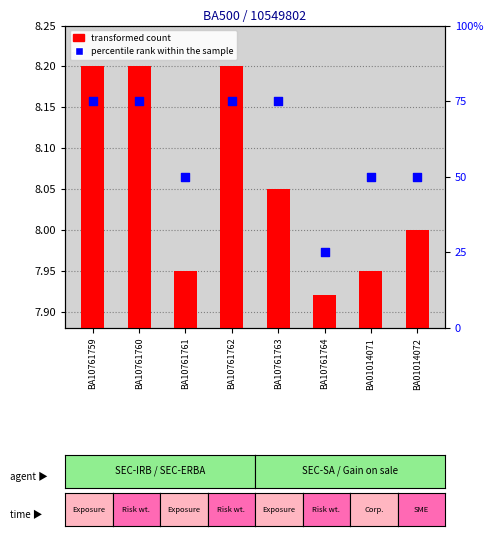

What are all the series names shown in the legend?

transformed count, percentile rank within the sample